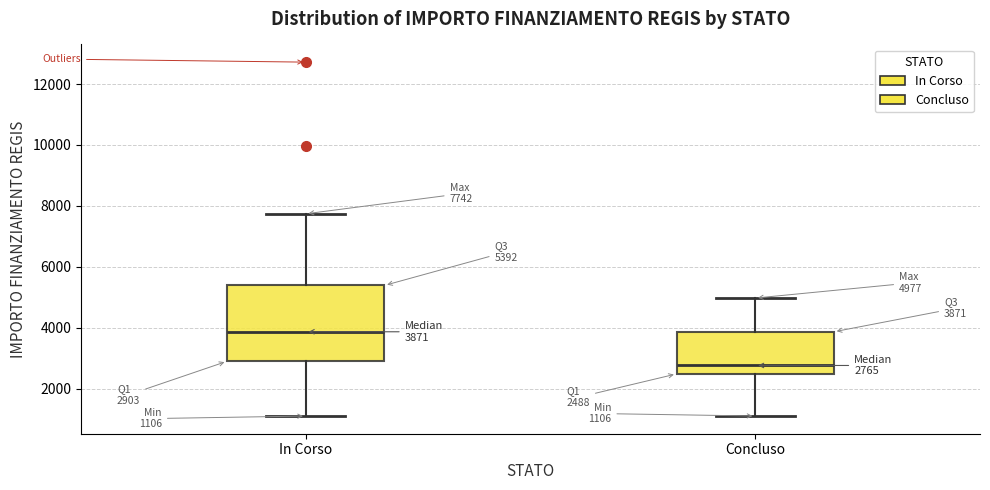

Which box's median line is the highest?

In Corso